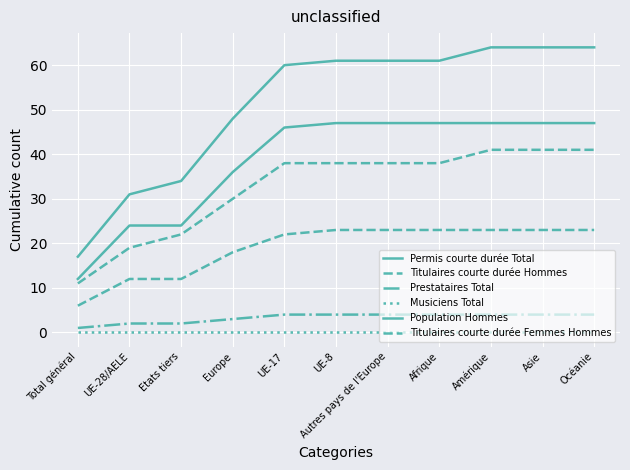

What is the label of the 2nd point from the right?

Asie